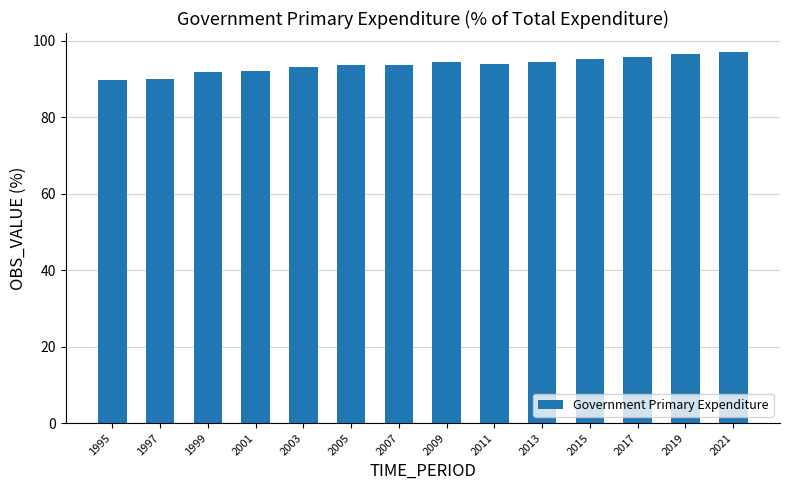

What is the value of the 7th bar from the left?

93.7